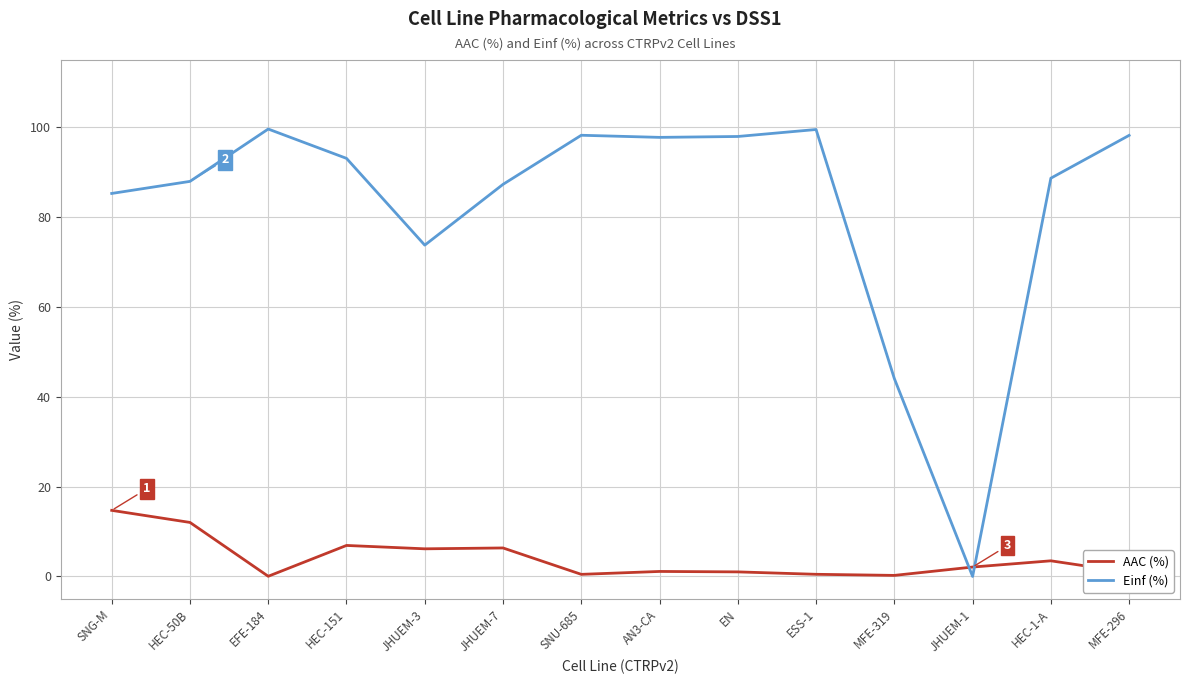

At which label does Einf (%) reach its minimum?

JHUEM-1